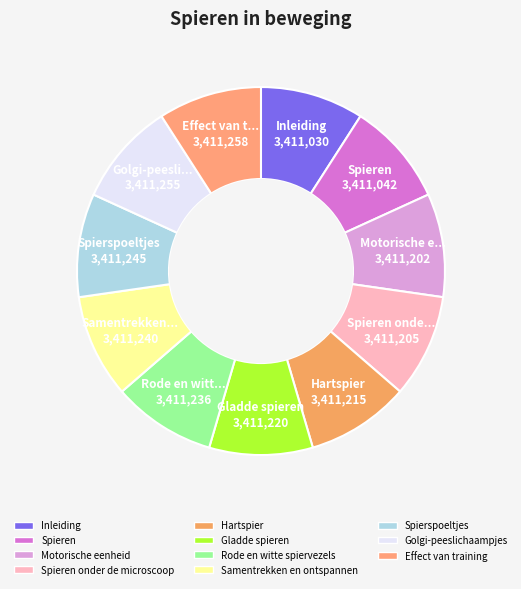

How many segments does this pie chart have?

11